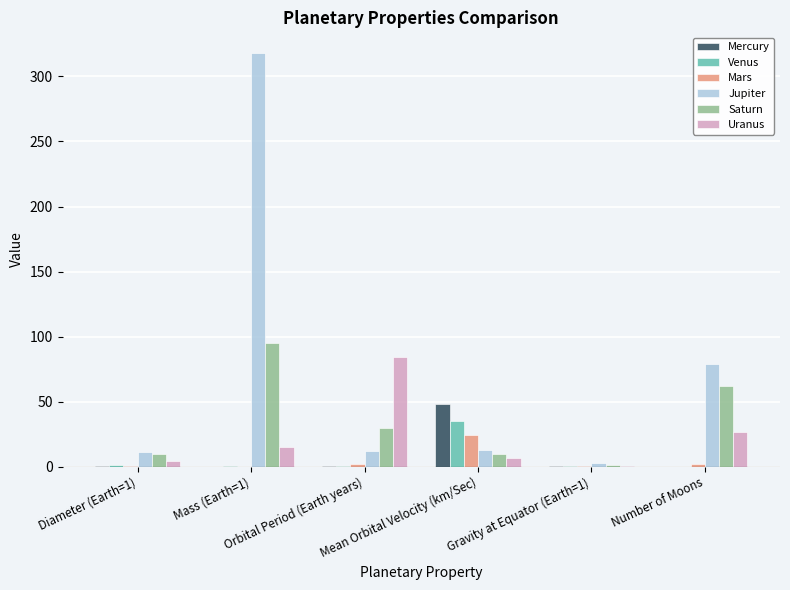

How many groups of bars are there?

6